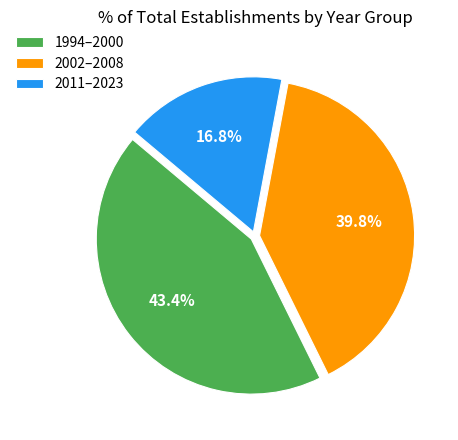

Is there any slice that represents more than half of the pie?

No